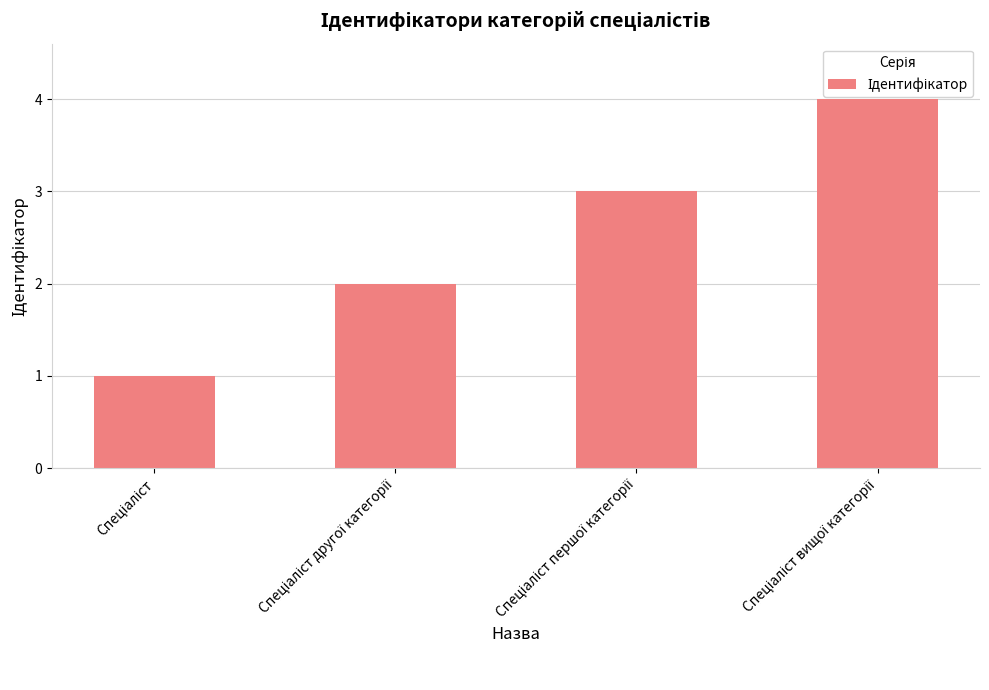

Reading left to right, list all the values displayed in this chart.

1	2	3	4